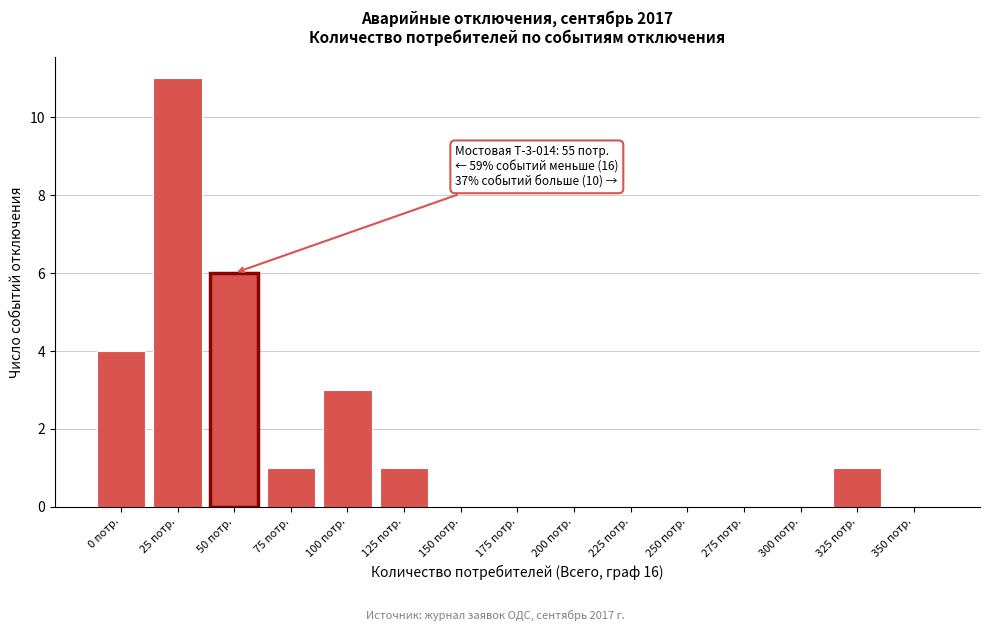

Reading left to right, what are all the values shown in this chart?

0 потр.=4	25 потр.=11	50 потр.=6	75 потр.=1	100 потр.=3	125 потр.=1	150 потр.=0	175 потр.=0	200 потр.=0	225 потр.=0	250 потр.=0	275 потр.=0	300 потр.=0	325 потр.=1	350 потр.=0